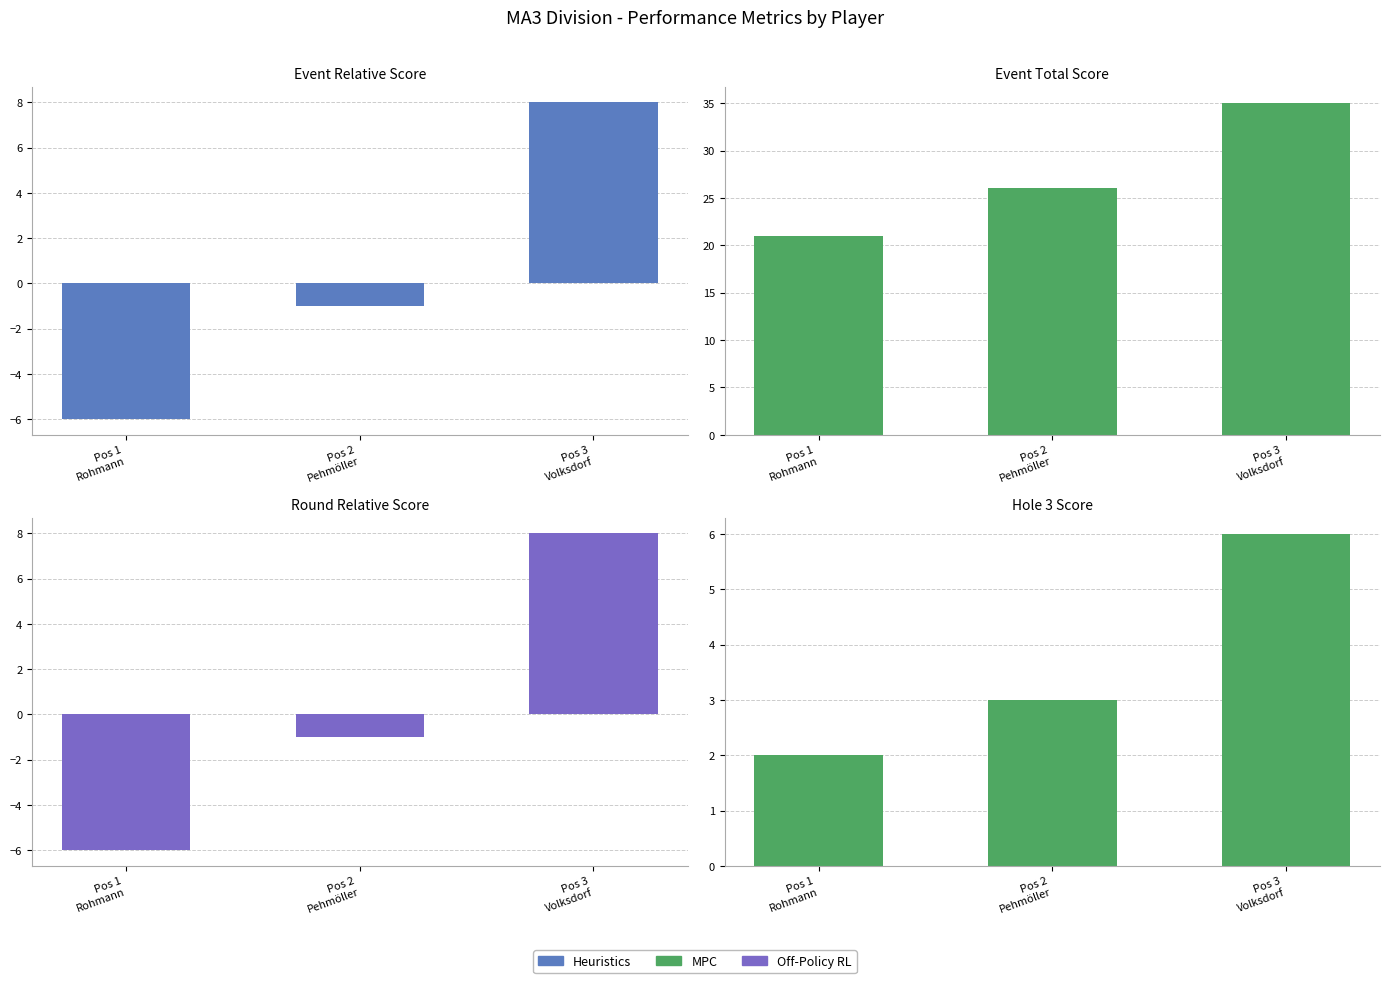

Read the hole_3 value at Pos 1
Rohmann.

2